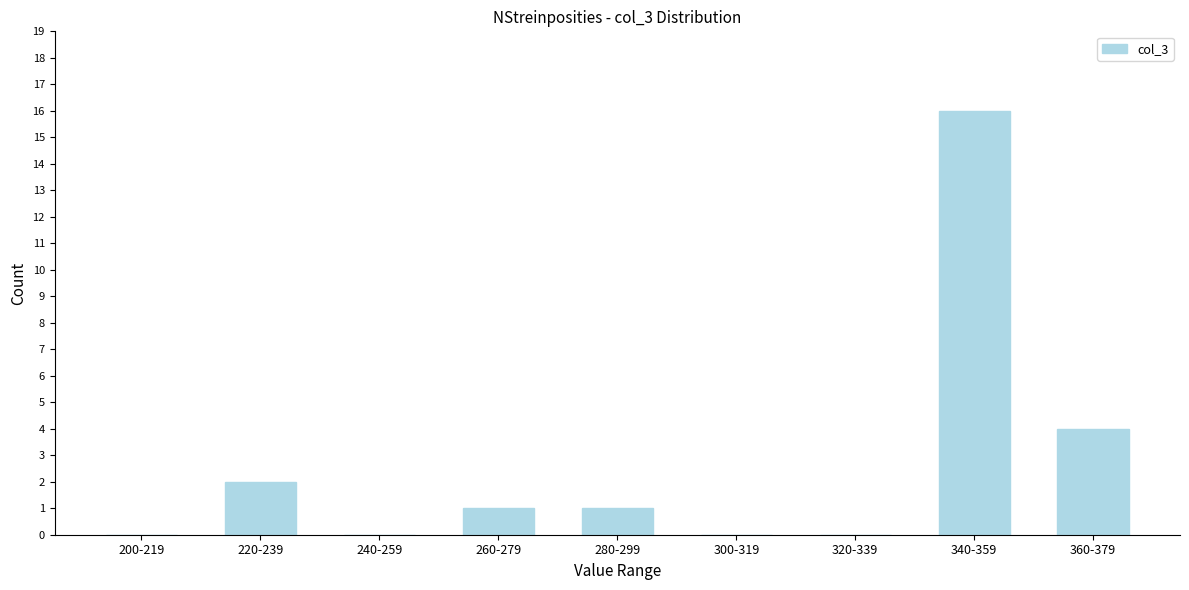

Reading left to right, list all the values displayed in this chart.

200-219=0	220-239=2	240-259=0	260-279=1	280-299=1	300-319=0	320-339=0	340-359=16	360-379=4